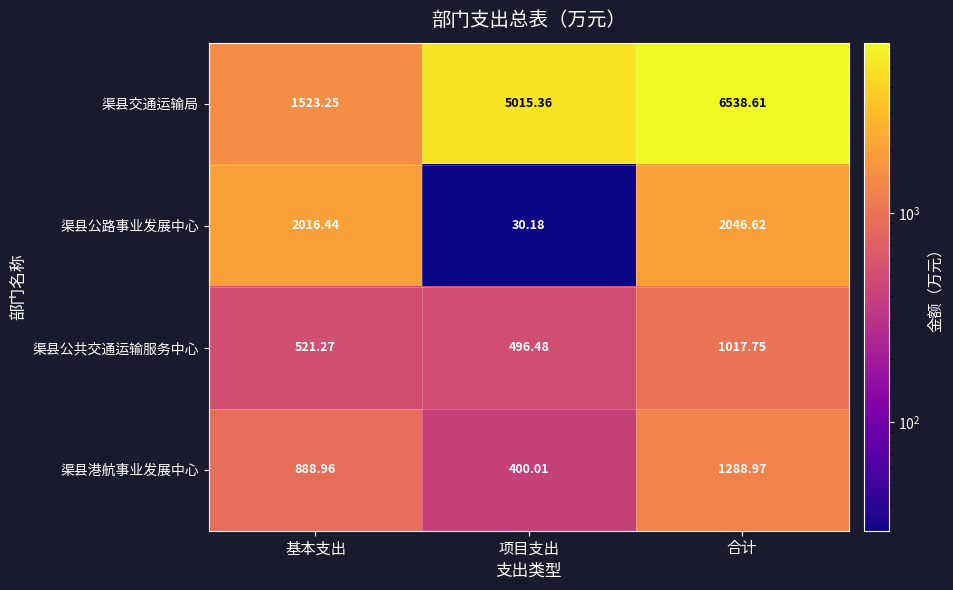

Which series has the widest spread of values?

渠县交通运输局